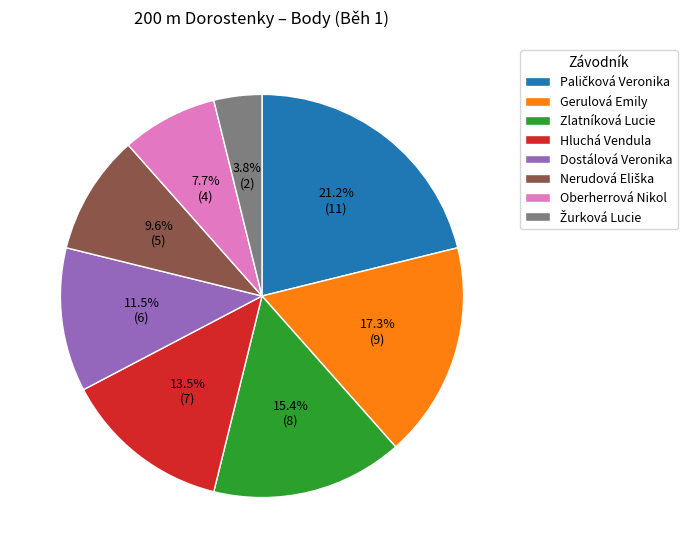

Does any single category account for the majority?

No